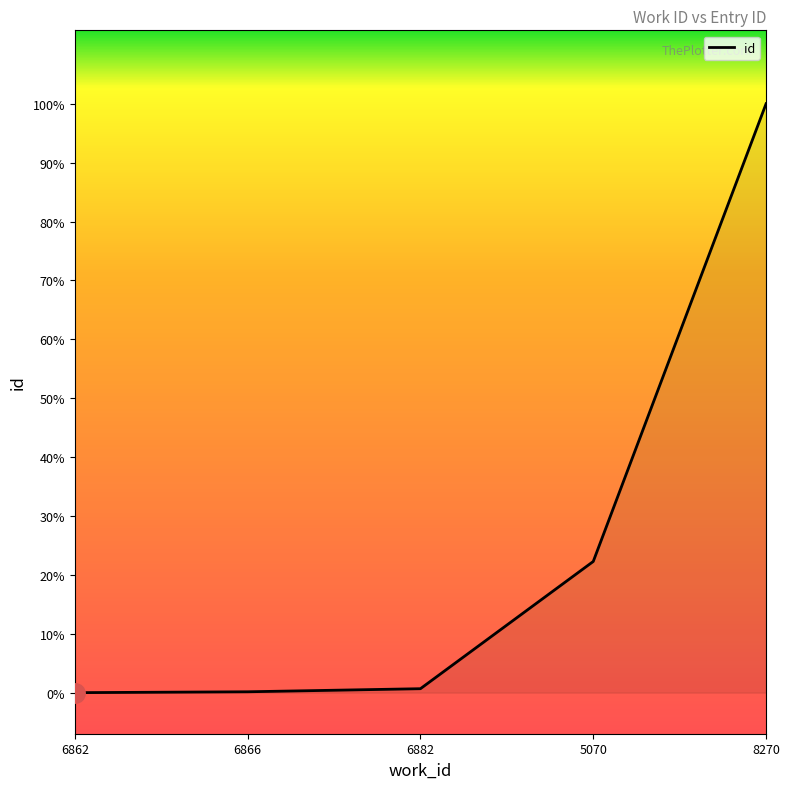

What is the sum of the values at 6866 and 6862?

36944